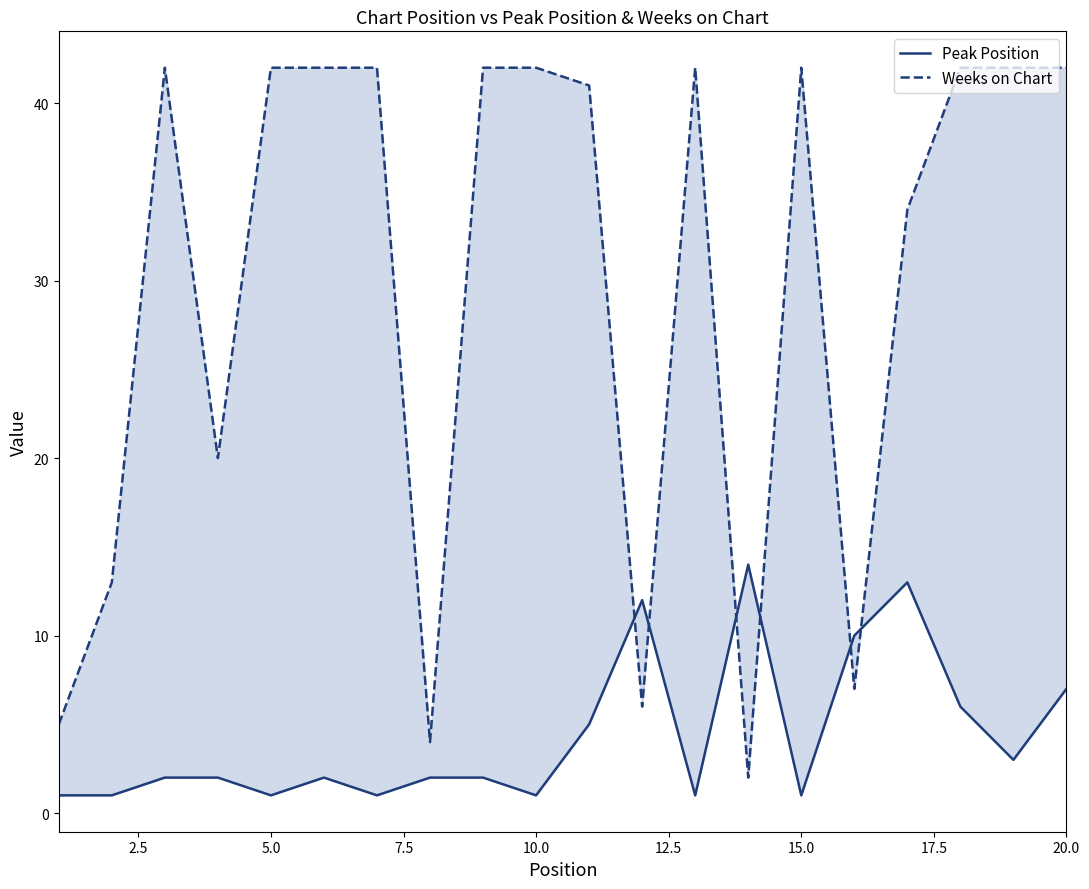

How many interior local valleys does the Weeks on Chart series have?

5